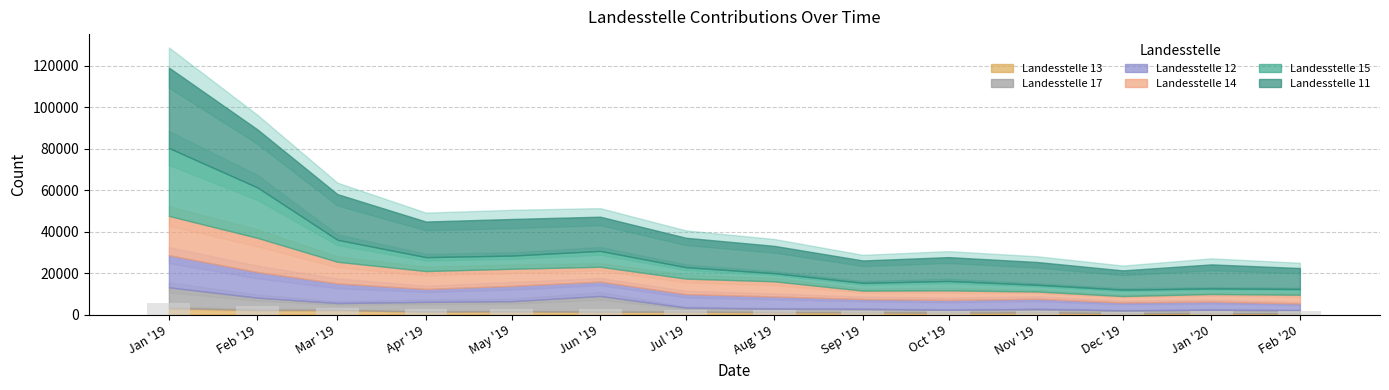

What is the greatest value displayed?

5813.6